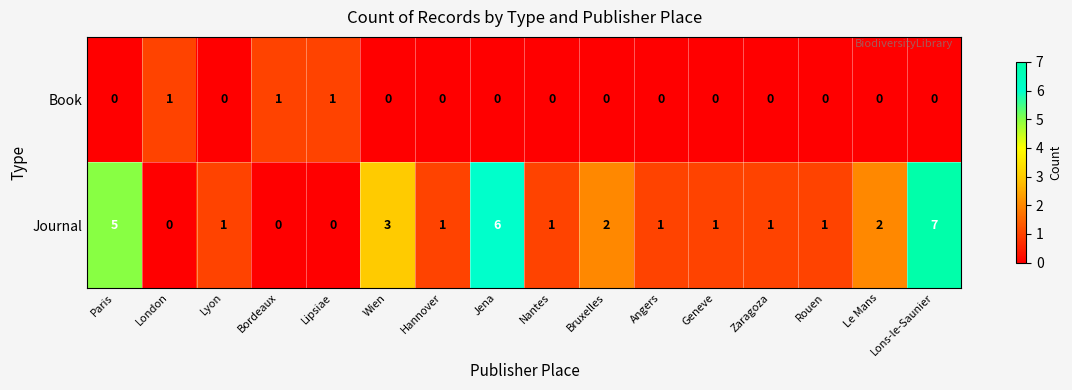

Count the number of data series in this chart.

2